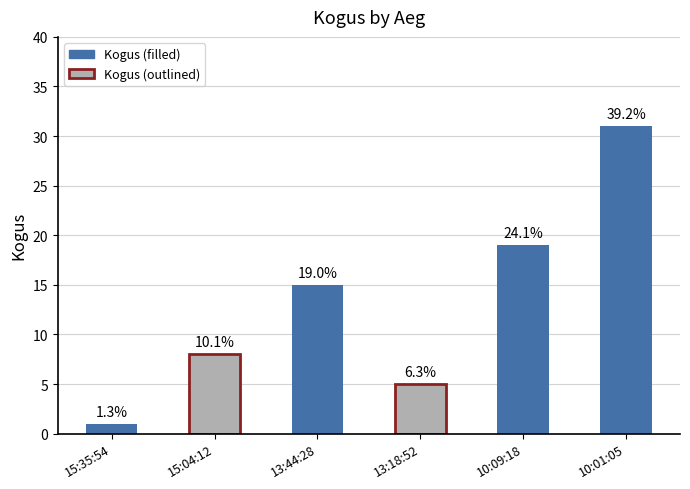

List the labels in order of value, smallest first.

15:35:54, 13:18:52, 15:04:12, 13:44:28, 10:09:18, 10:01:05